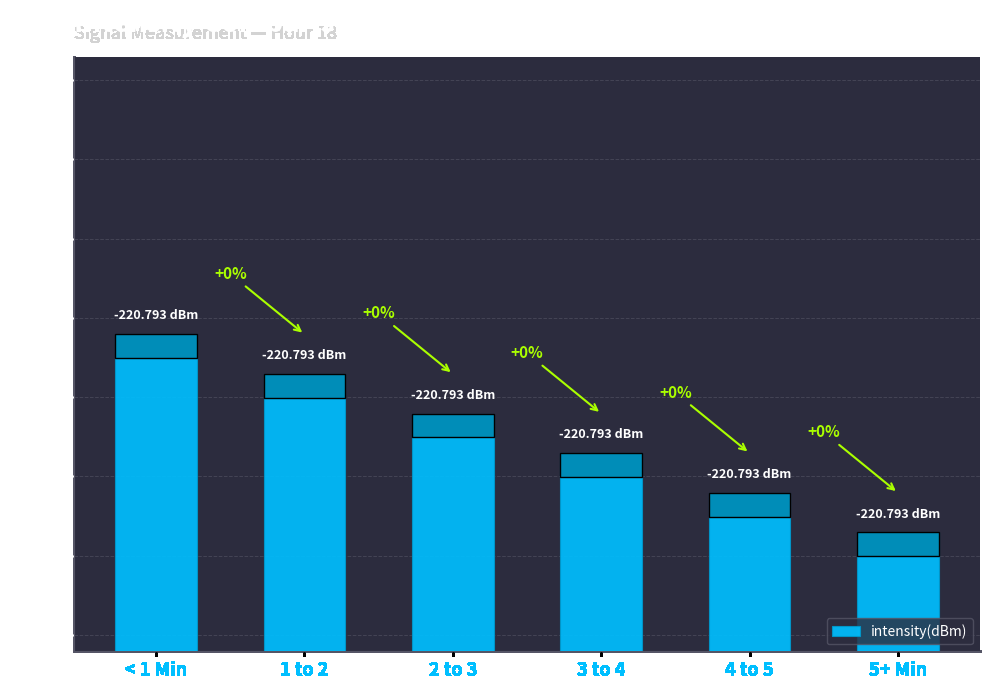

The value at 3 to 4 is 128.5. True or false?

False